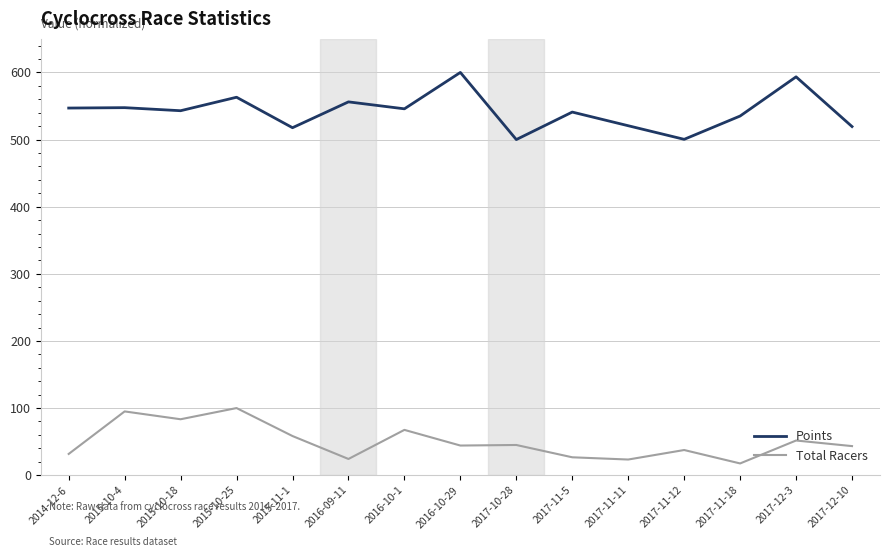

True or false: Total Racers has more than 0 points higher than both neighbors.

True